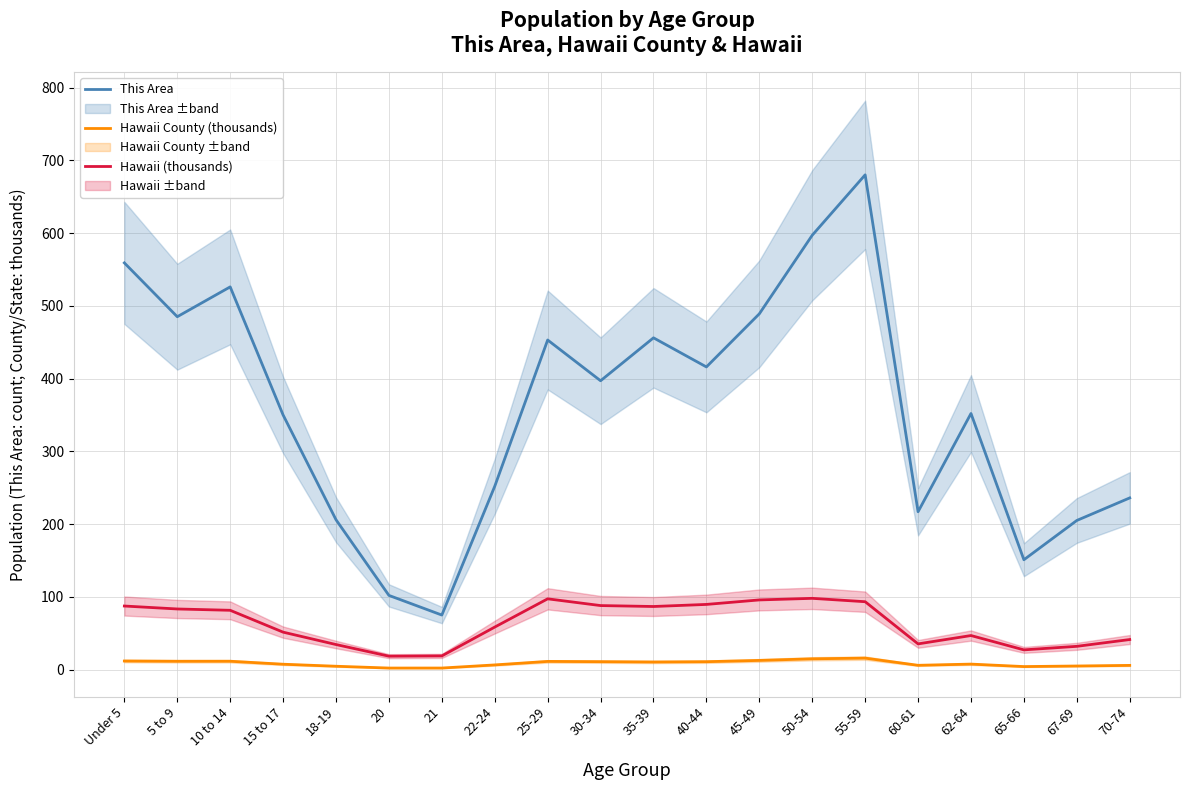

Reading left to right, list all the values displayed in this chart.

This Area: 559.0	485.0	526.0	350.0	206.0	102.0	75.0	252.0	453.0	397.0	456.0	416.0	489.0	597.0	680.0	217.0	352.0	151.0	205.0	236.0
Hawaii County (thousands): 11.8	11.5	11.5	7.4	4.7	2.2	2.2	6.5	11.3	10.9	10.5	10.9	12.7	14.9	15.8	5.9	7.6	4.2	5.0	5.8
Hawaii (thousands): 87.4	83.4	81.5	51.5	34.5	18.5	18.9	58.5	97.3	88.0	86.8	89.6	95.8	98.0	93.3	35.4	46.8	27.1	32.0	41.4